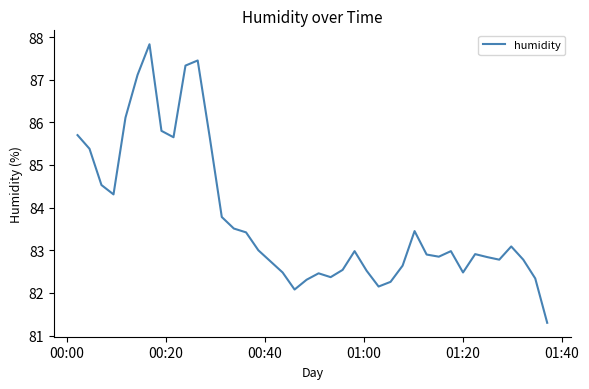

What is the difference between the maximum and minimum values?

6.5